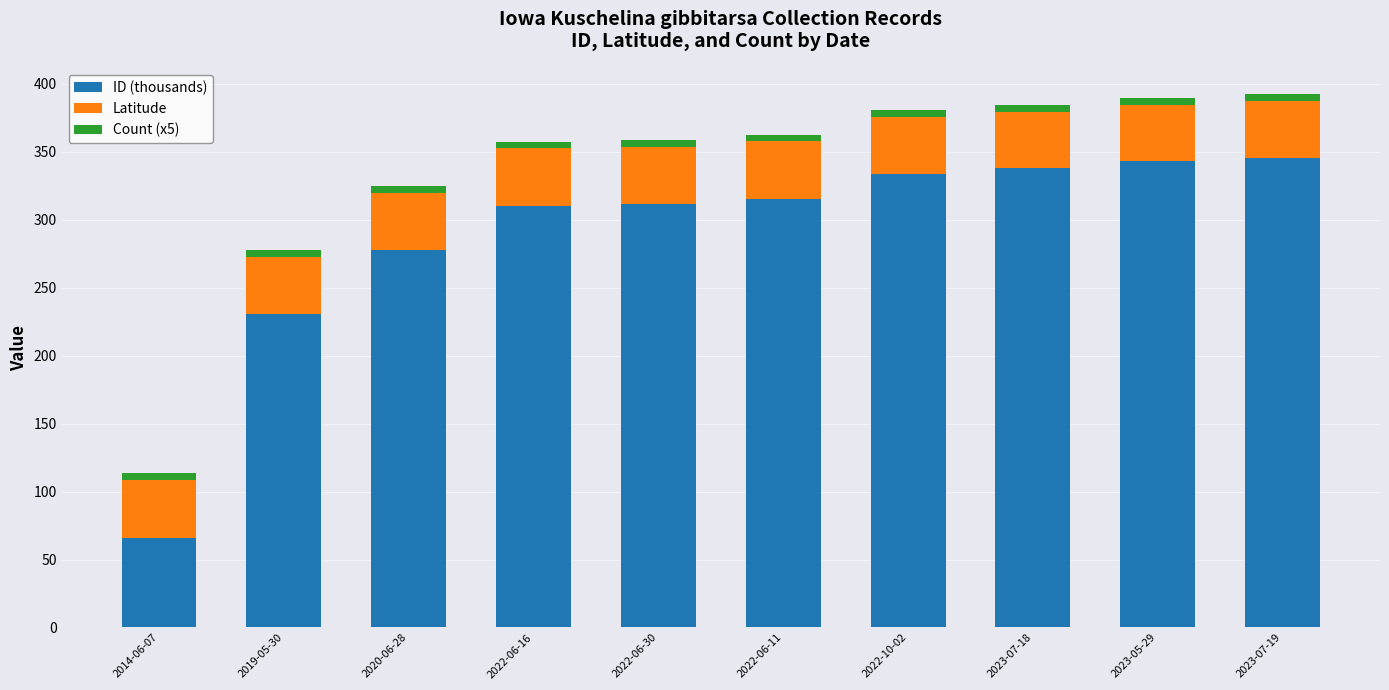

The value of ID (thousands) at 2023-07-19 is 345.3. True or false?

True